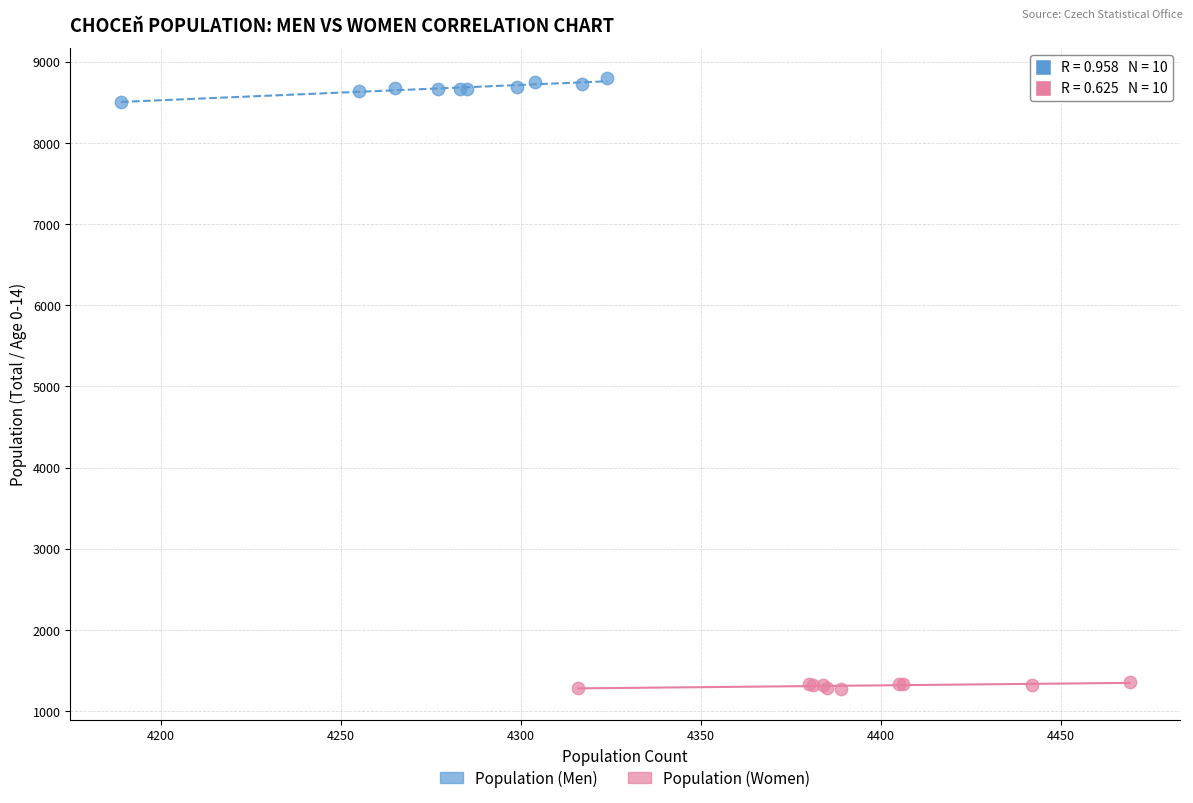

Which series contains the highest Y value?

Population (Men)